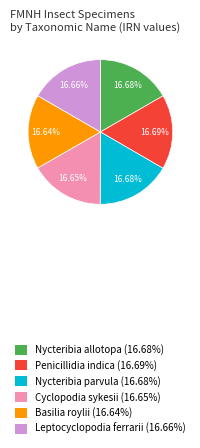

Is Nycteribia allotopa the majority of the pie?

No